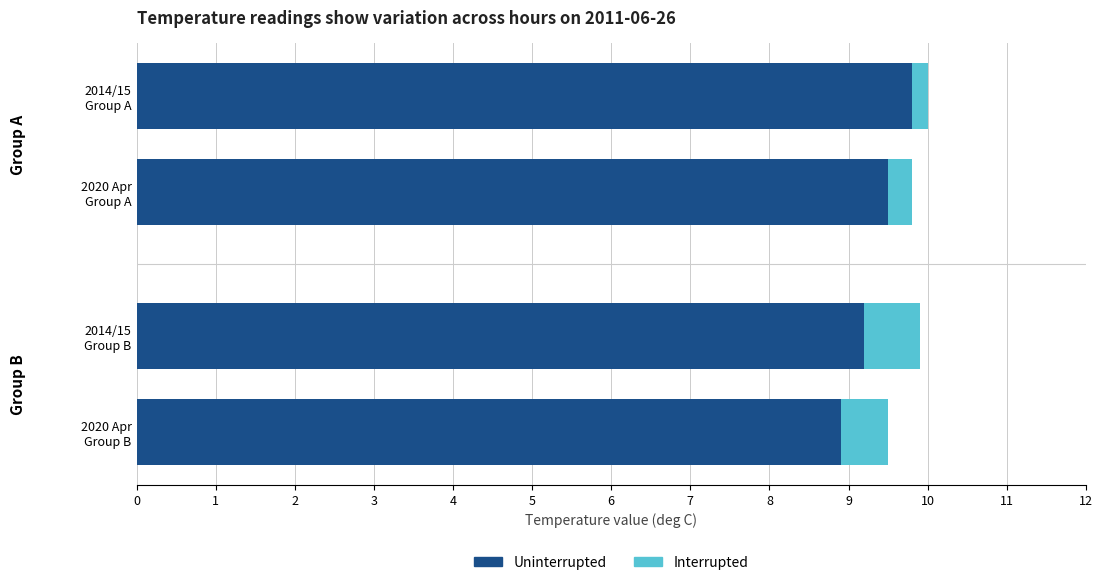

What is the difference between the maximum and minimum values in the Uninterrupted series?

0.9